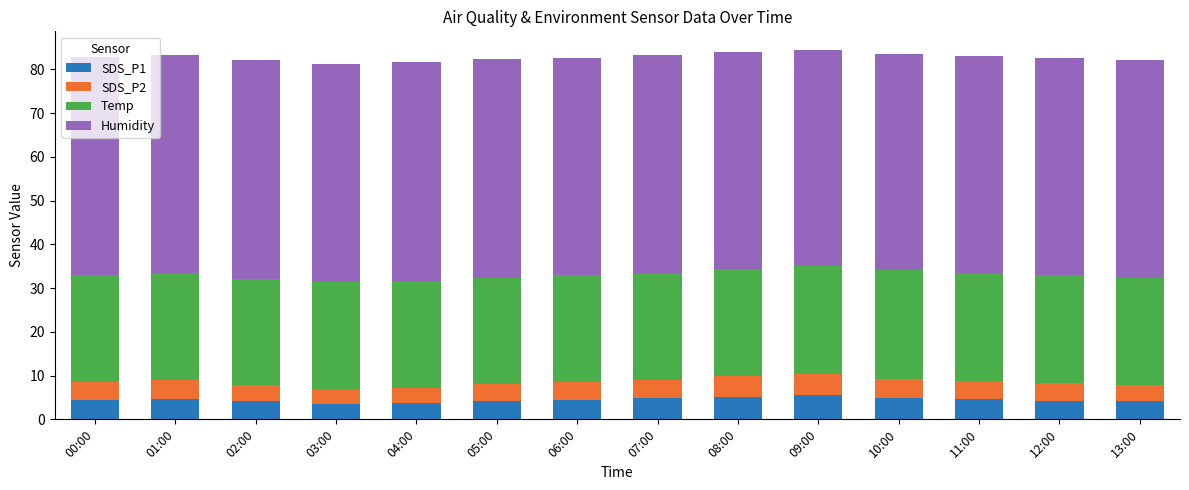

What are all the series names shown in the legend?

SDS_P1, SDS_P2, Temp, Humidity